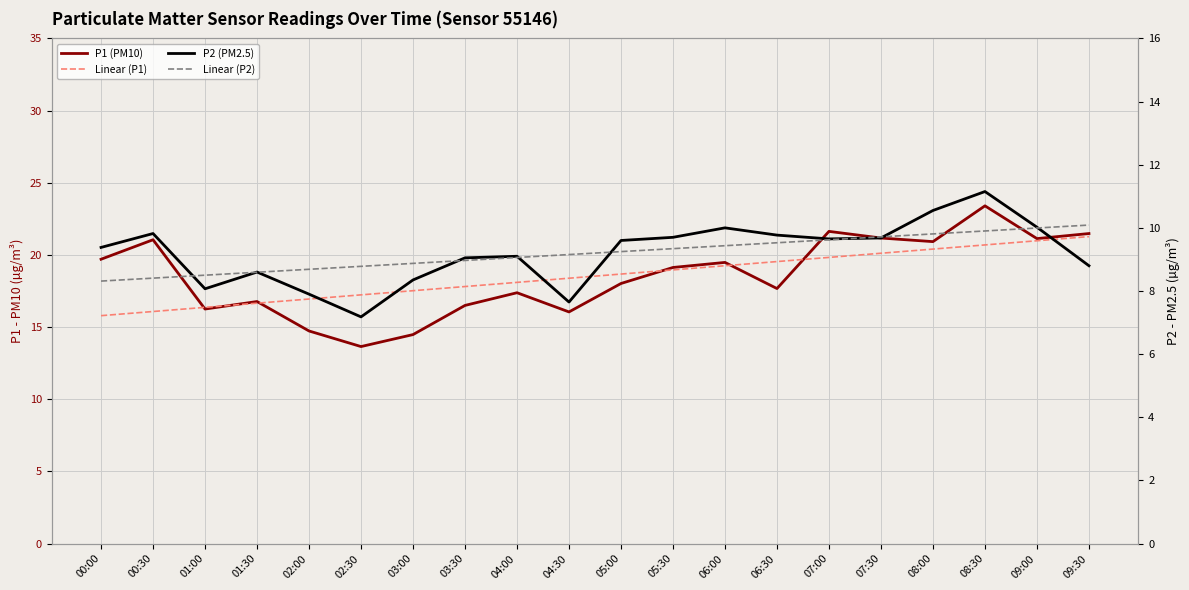

What value does the P1 (PM10) series have at 03:30?

16.5